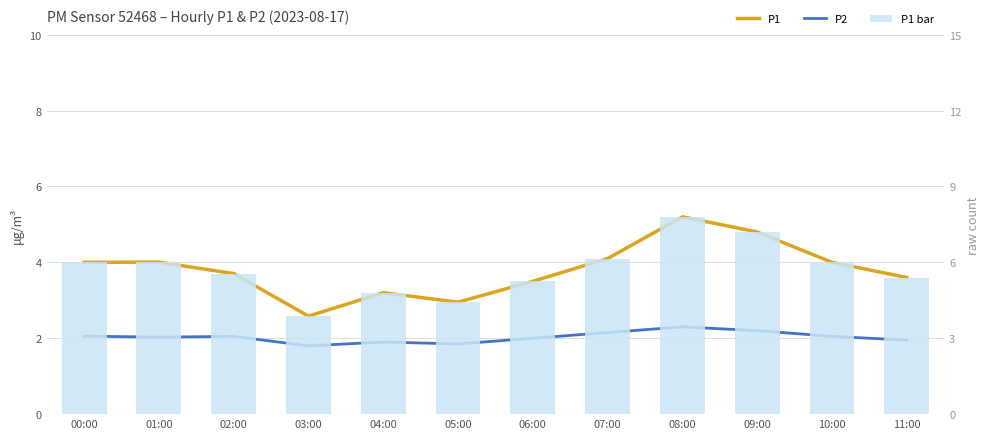

How many groups of bars are there?

12